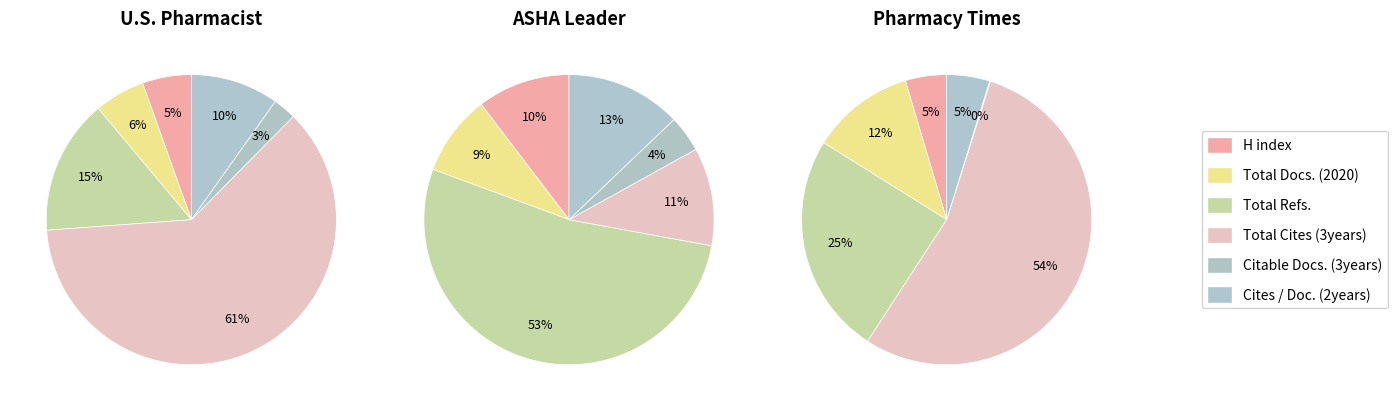

What percentage is the Cites / Doc. (2years) slice, to the nearest percent?

5%